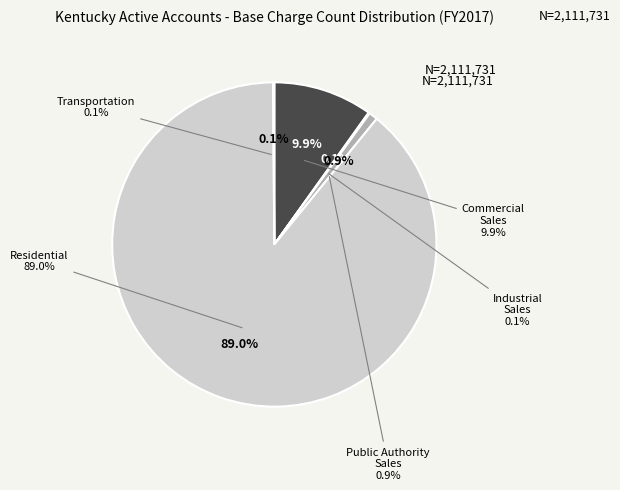

Is there any slice that represents more than half of the pie?

Yes